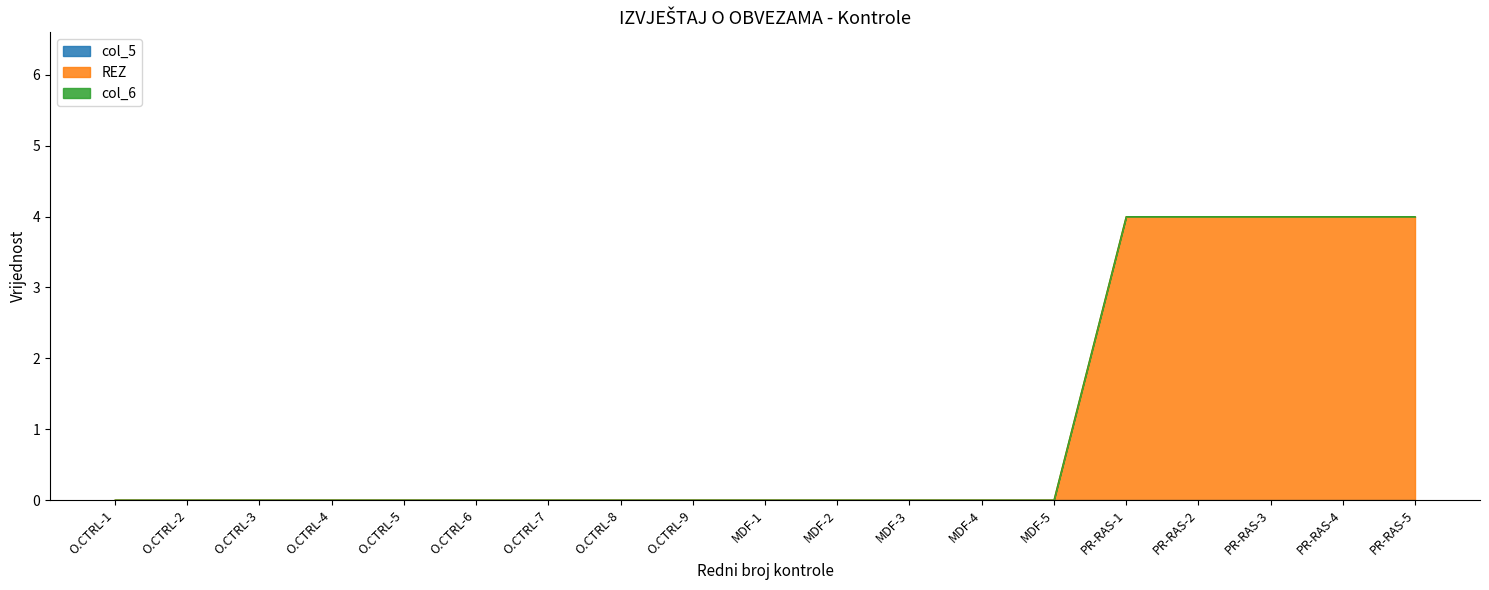

What is the difference between the maximum and minimum values in the REZ series?

4